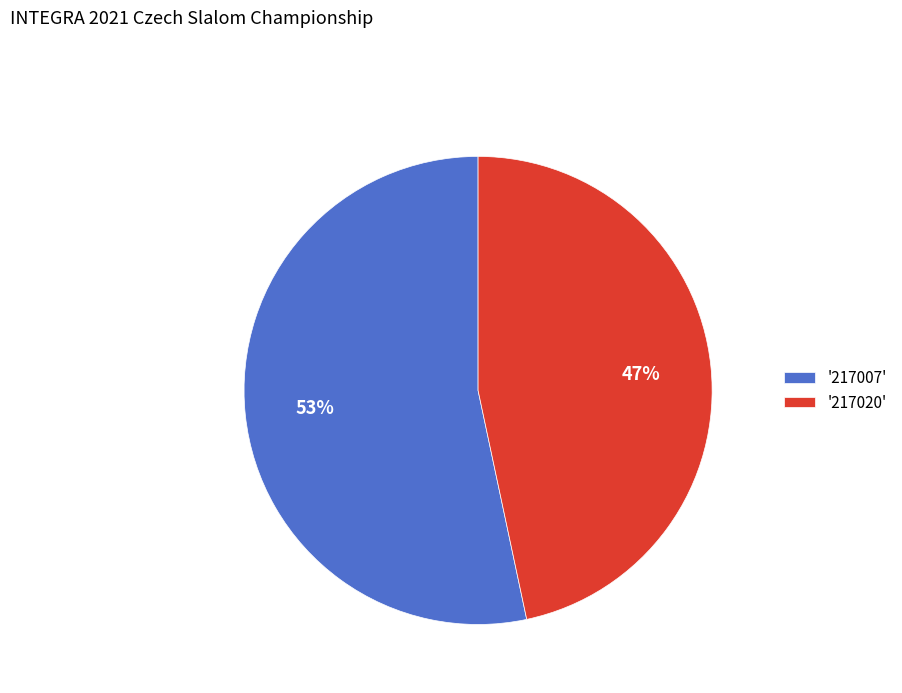

To the nearest percent, what percentage of the pie is '217020'?

47%